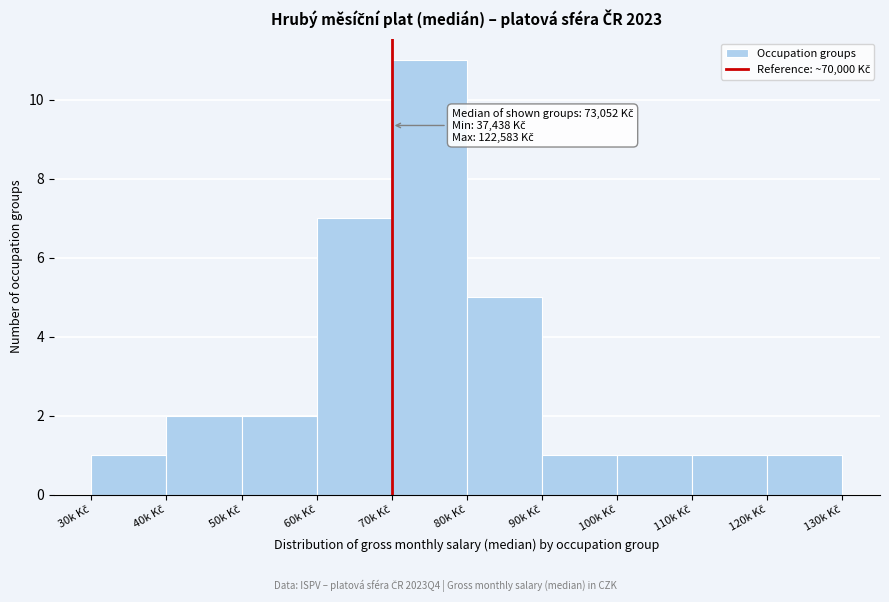

Reading left to right, list all the values displayed in this chart.

1	2	2	7	11	5	1	1	1	1